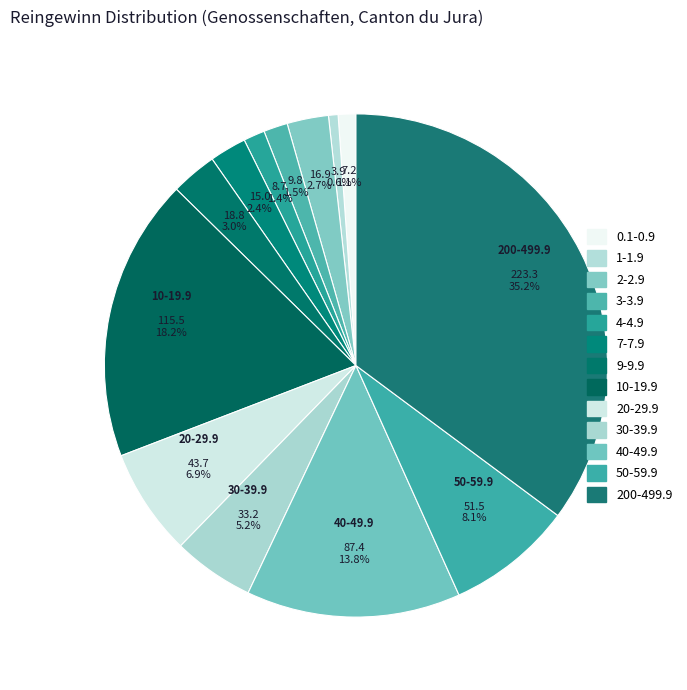

To the nearest percent, what portion does 40-49.9 represent?

14%